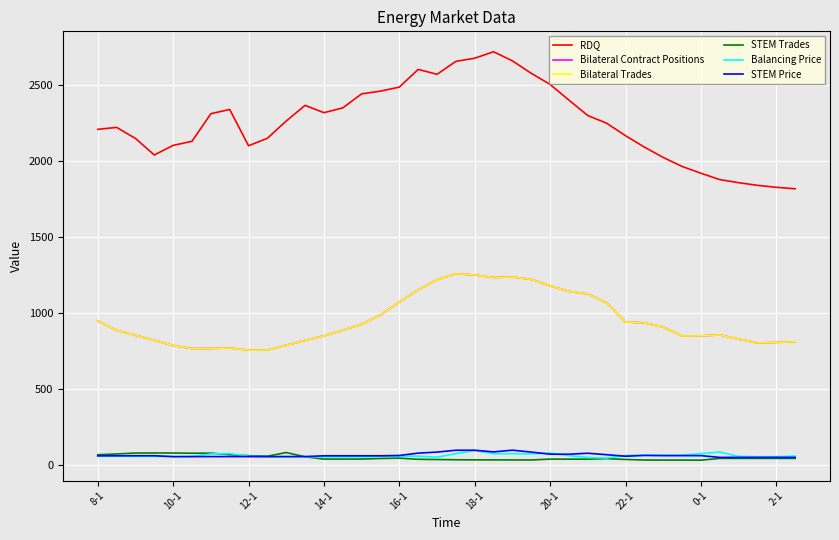

Where is Bilateral Contract Positions nearest to the value 1004?

15